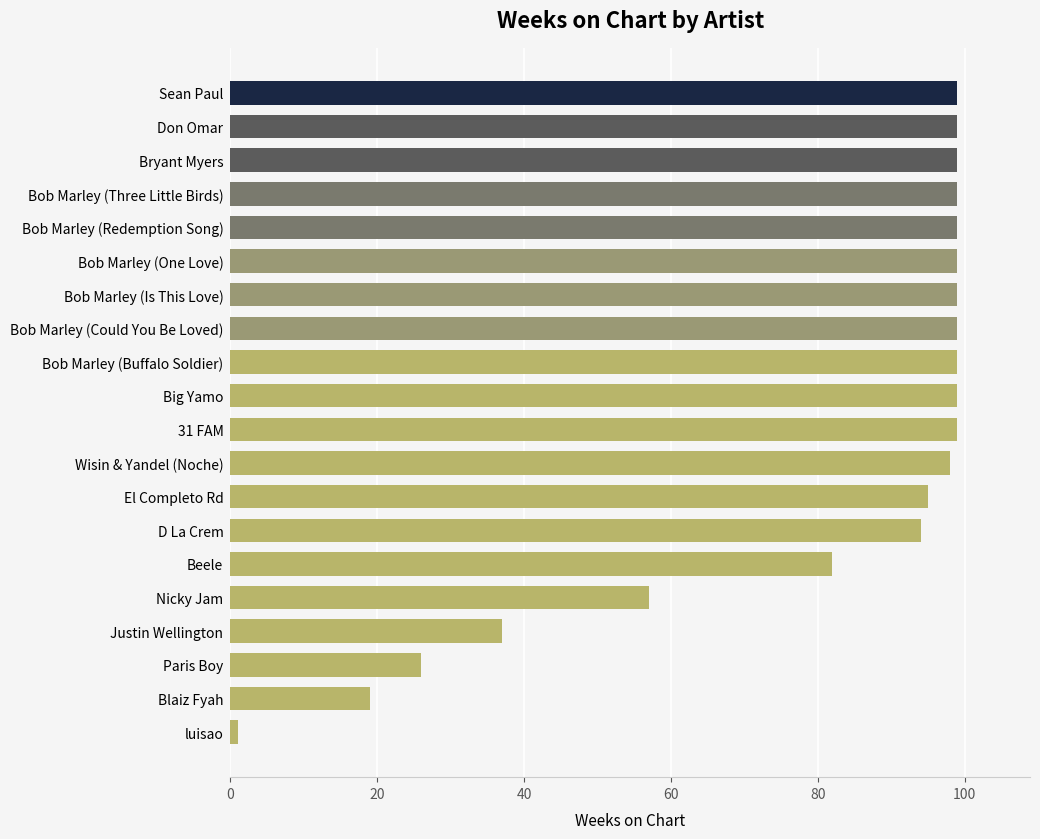

What is the label of the 14th bar from the top?

D La Crem